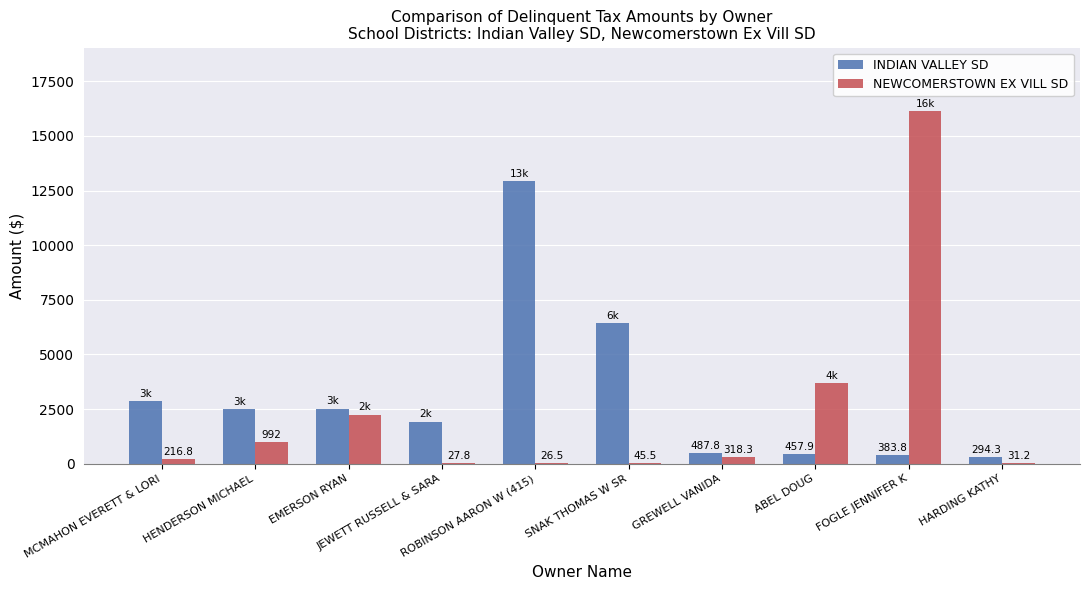

The NEWCOMERSTOWN EX VILL SD series shows 27.8 at JEWETT RUSSELL & SARA. True or false?

True